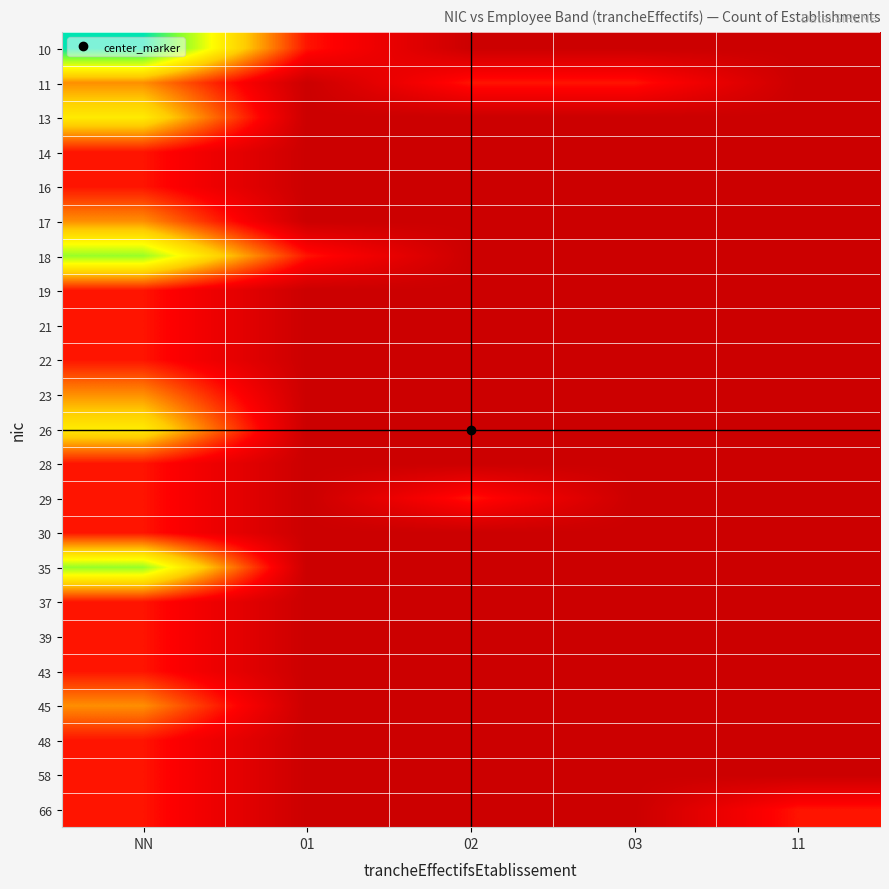

At how many categories does at least one series exceed 4?

1